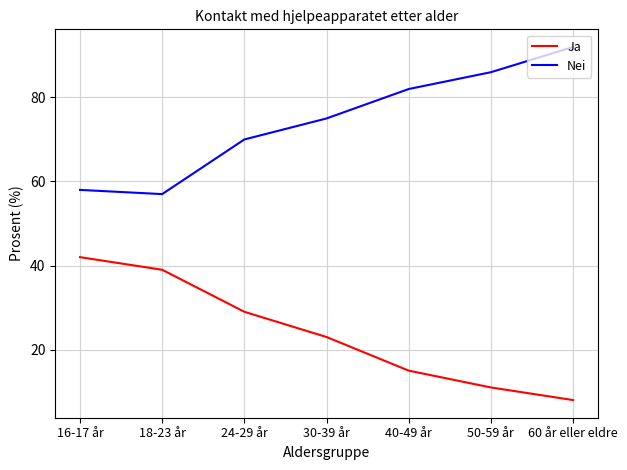

True or false: Nei has a value of 129 at 30-39 år.

False